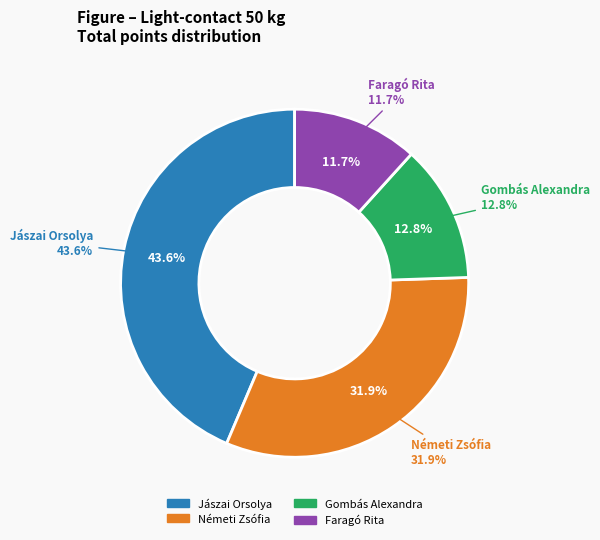

True or false: Jászai Orsolya accounts for 33% of the total.

False